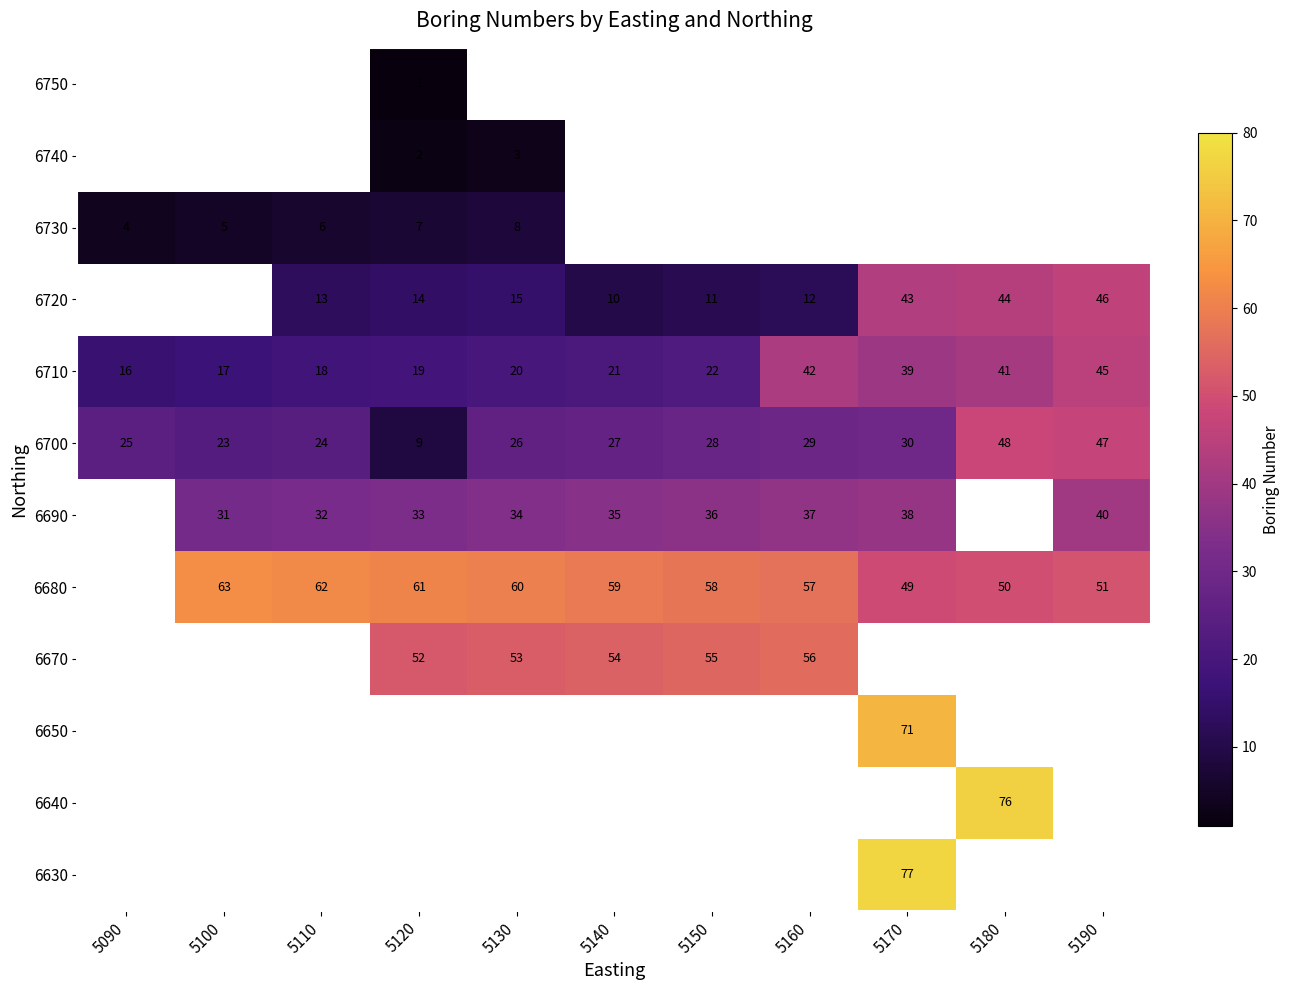

Is the value of 6710 at 5170 greater than the value of 6690 at 5130?

Yes